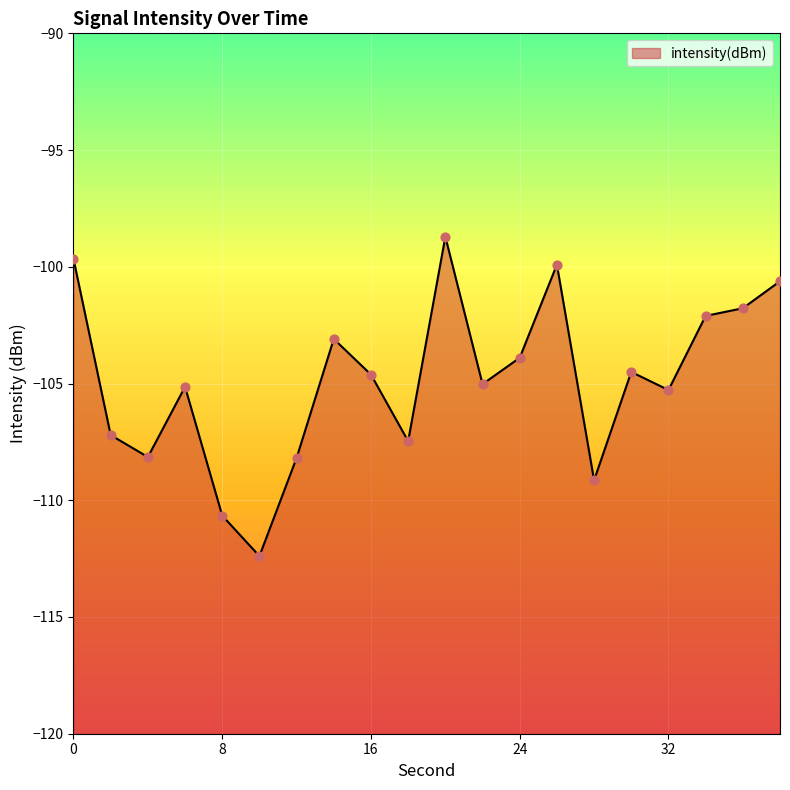

Which has a higher value, 28 or 8?

28